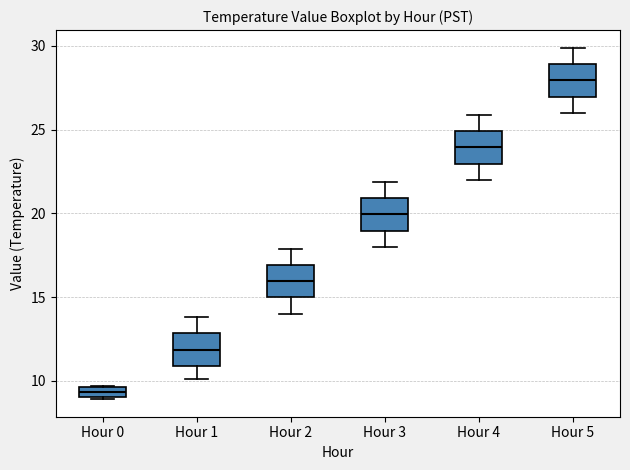

Which box's median line is the lowest?

Hour 0